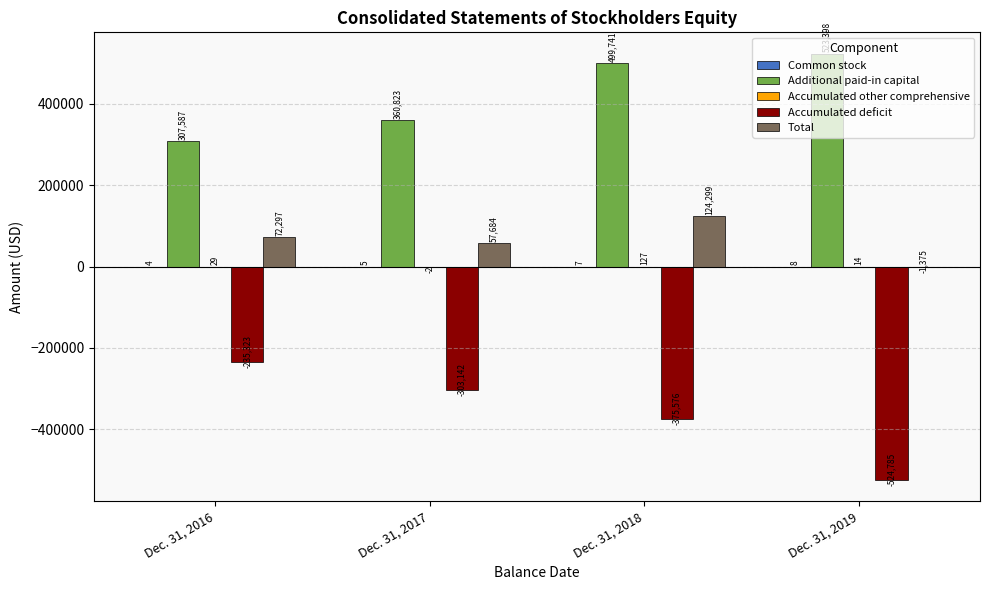

Between Dec. 31, 2016 and Dec. 31, 2017, which series saw the biggest shift?

Accumulated deficit